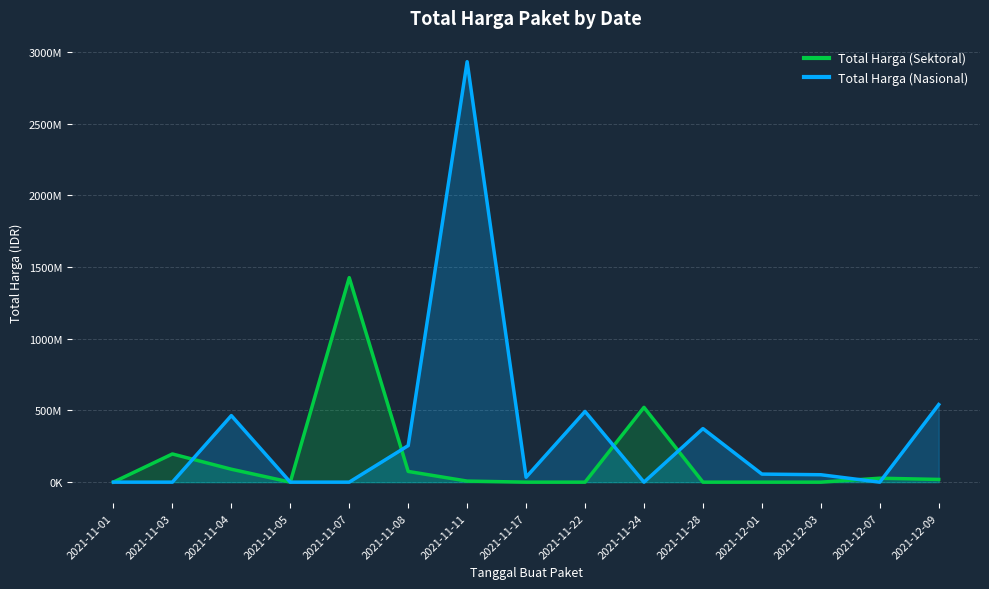

What is the difference between the Total Harga (Nasional) values at 2021-11-03 and 2021-12-03?

51601000